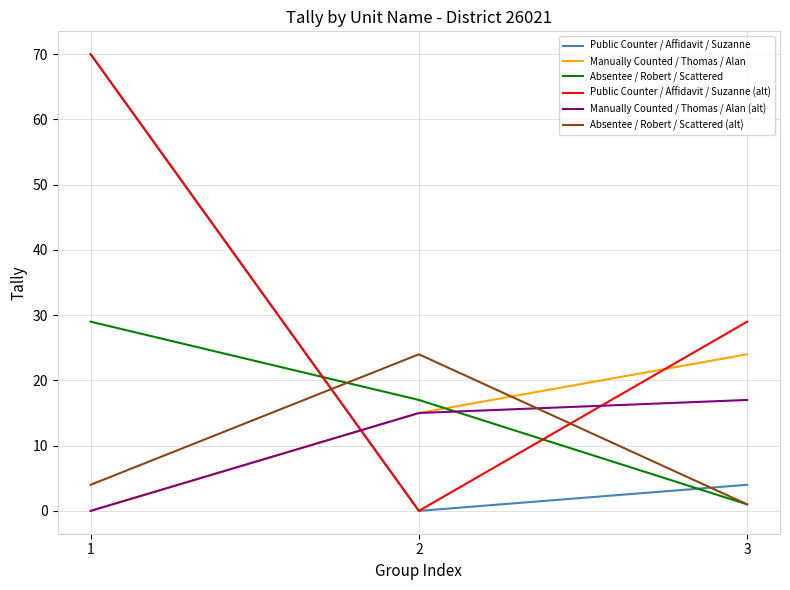

What is the difference between the highest and lowest values at 2?

24